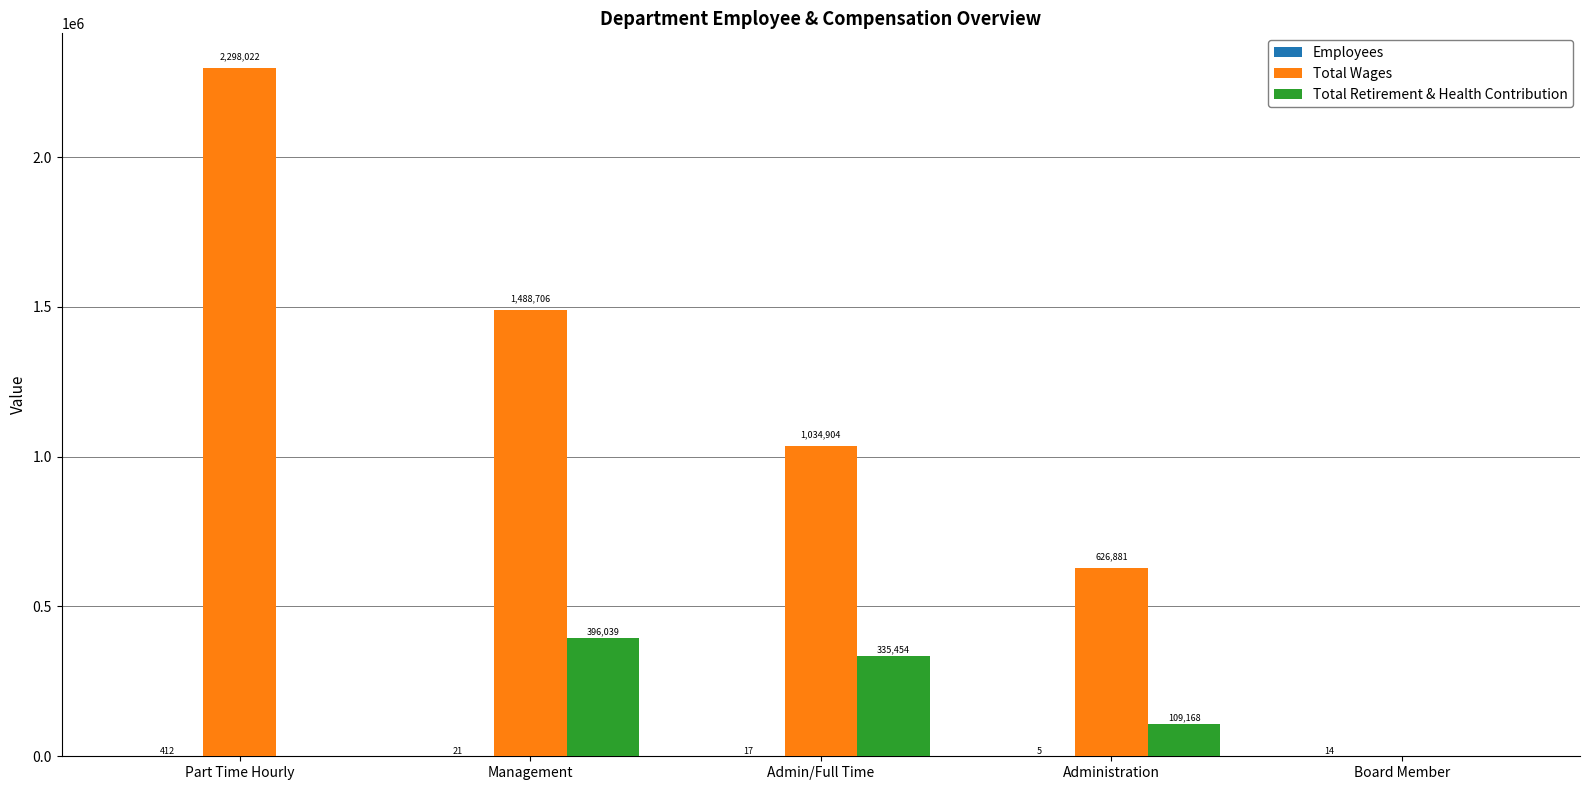

At which label does Total Retirement & Health Contribution reach its peak?

Management